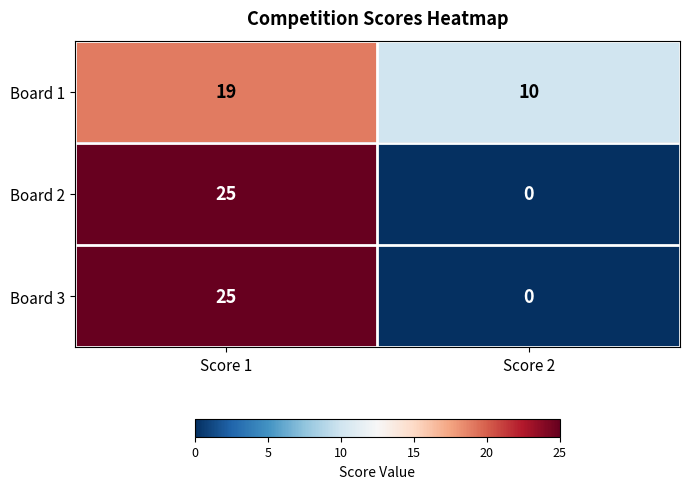

Count the number of data series in this chart.

3